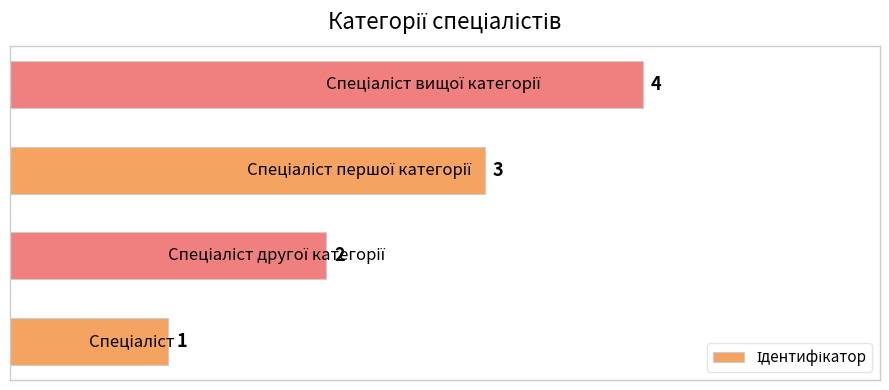

What is the sum of all values?

10